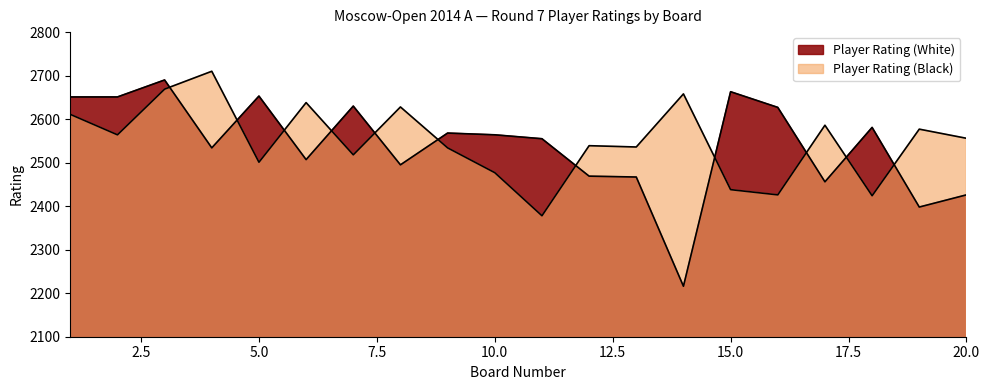

What is the sum of all Player Rating (White) values?

50801